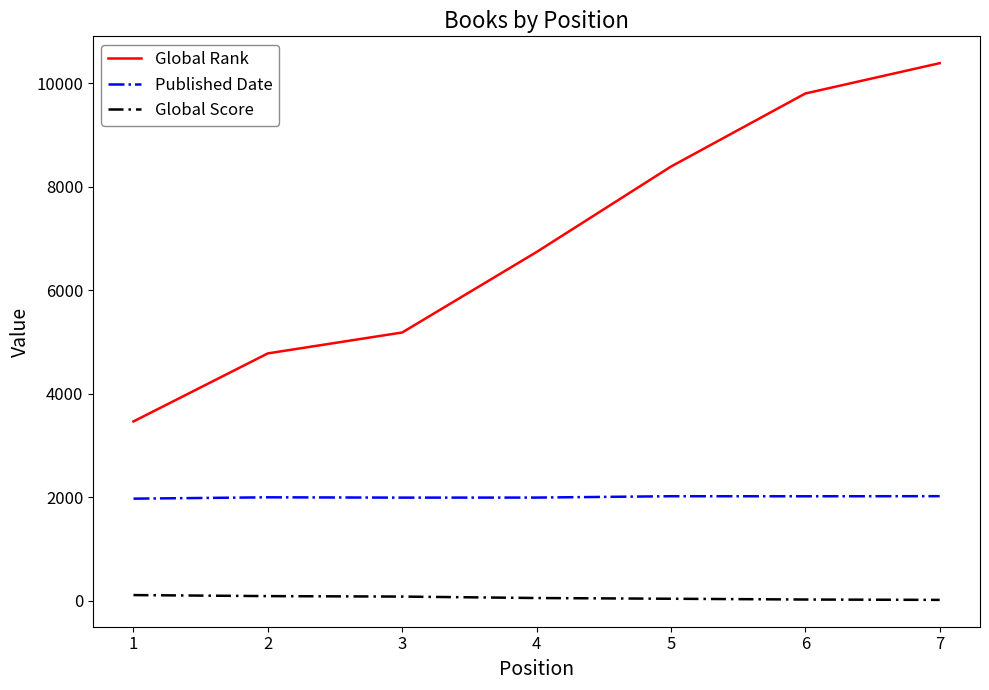

Between 1 and 3, which series saw the biggest shift?

Global Rank